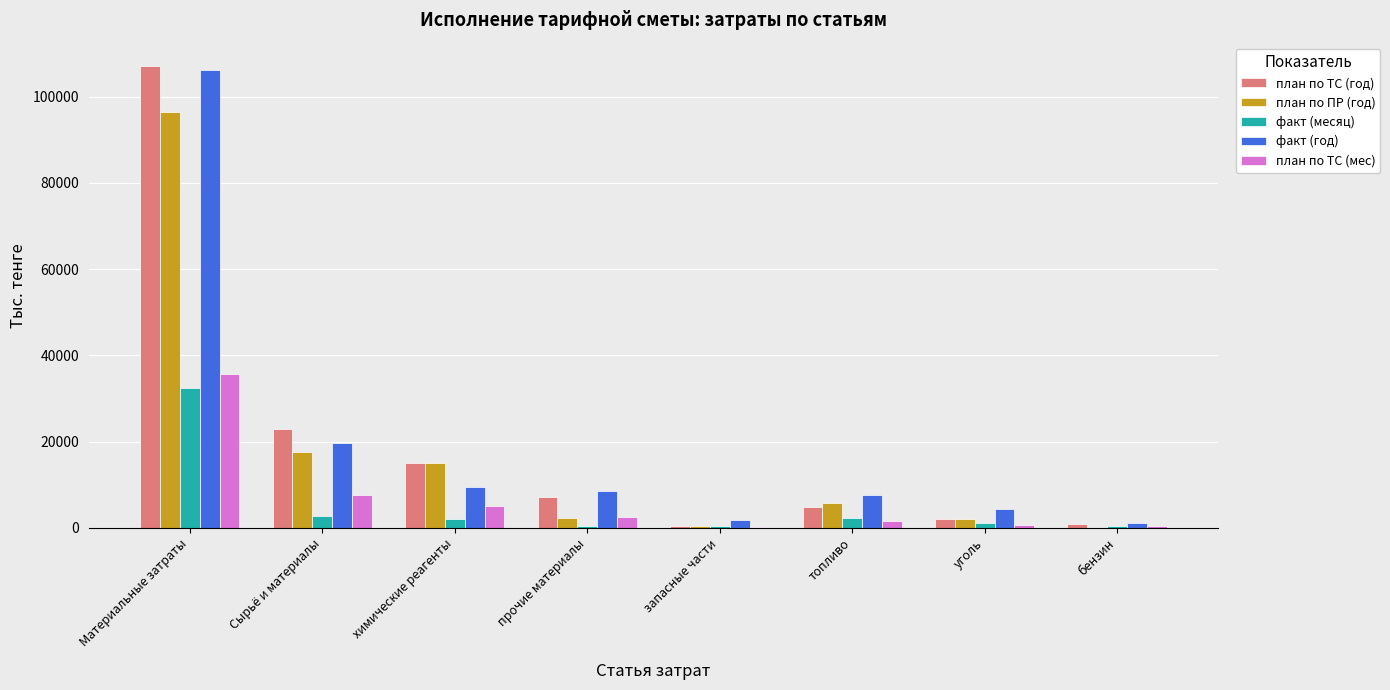

Are the bars horizontal?

No